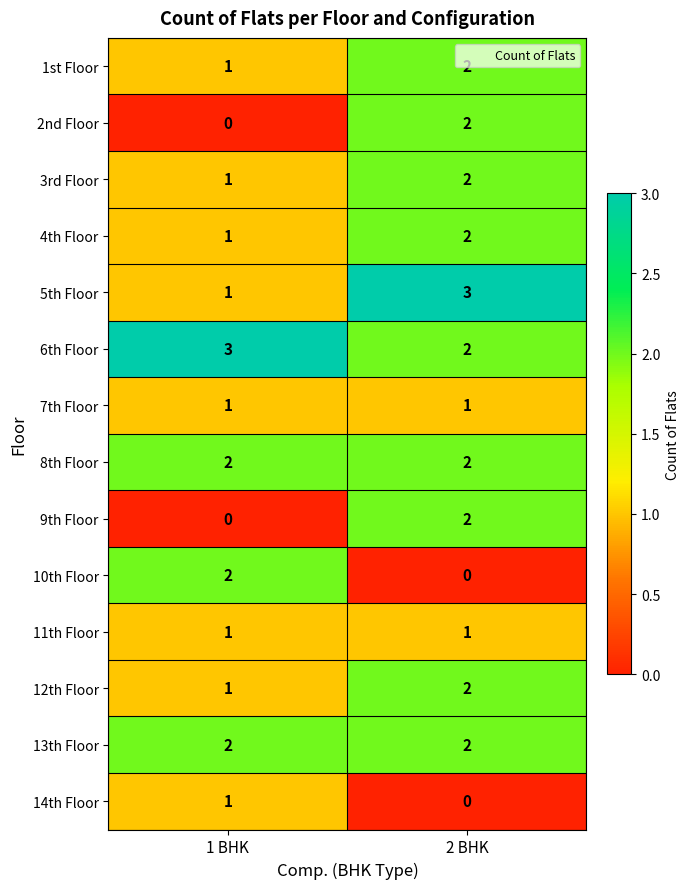

At which category is the sum across all series the highest?

2 BHK